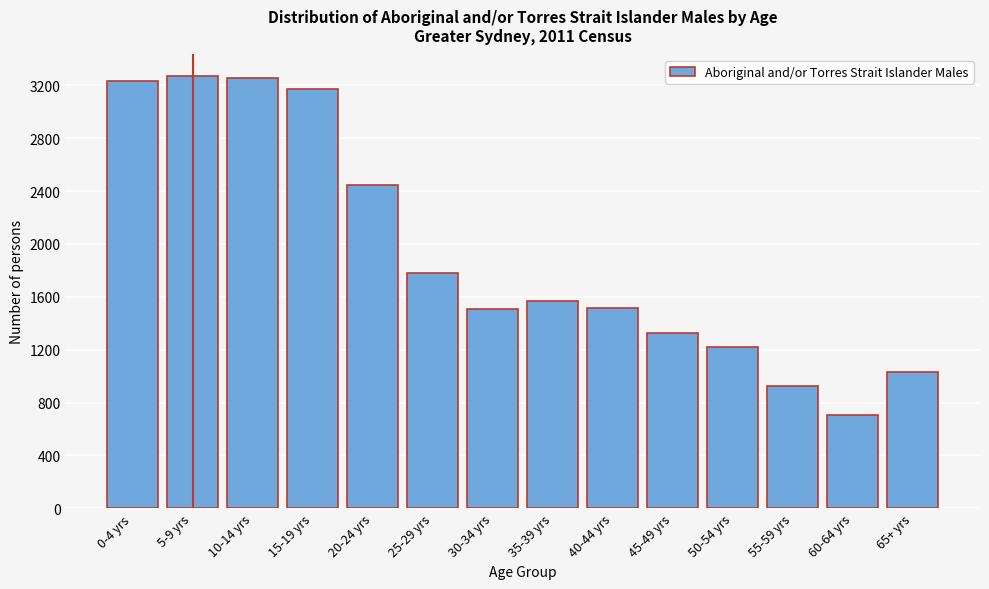

What is the smallest value displayed?

705